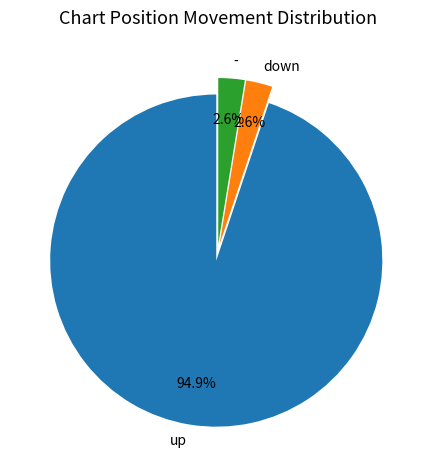

What is the ratio of the value at down to the value at -?

1.0